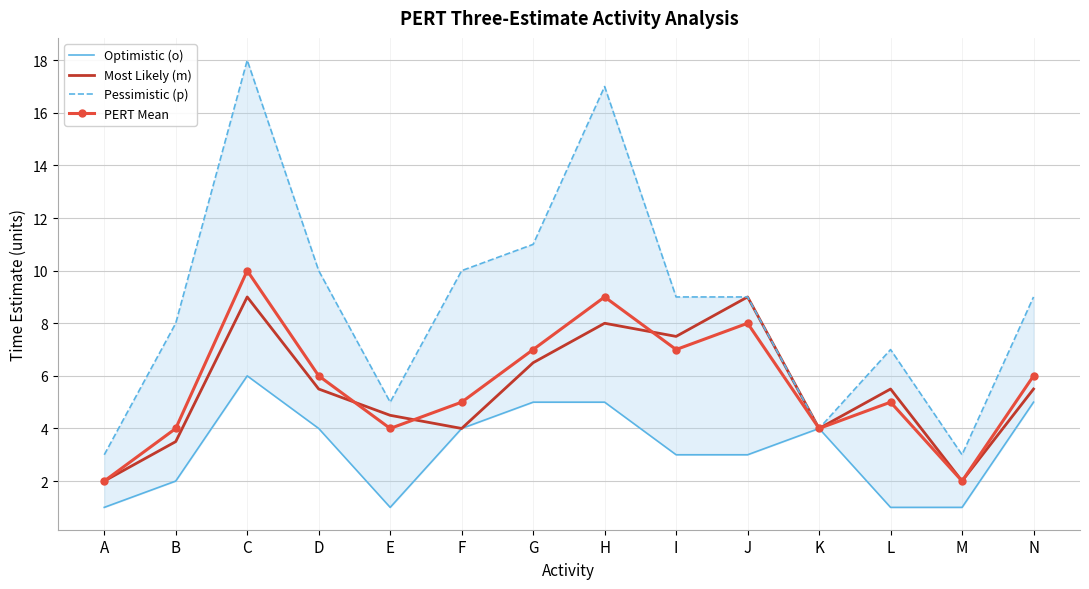

At which category is the sum across all series the highest?

C